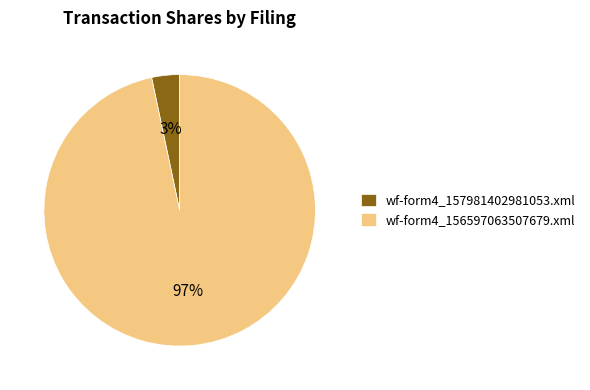

How many segments does this pie chart have?

2